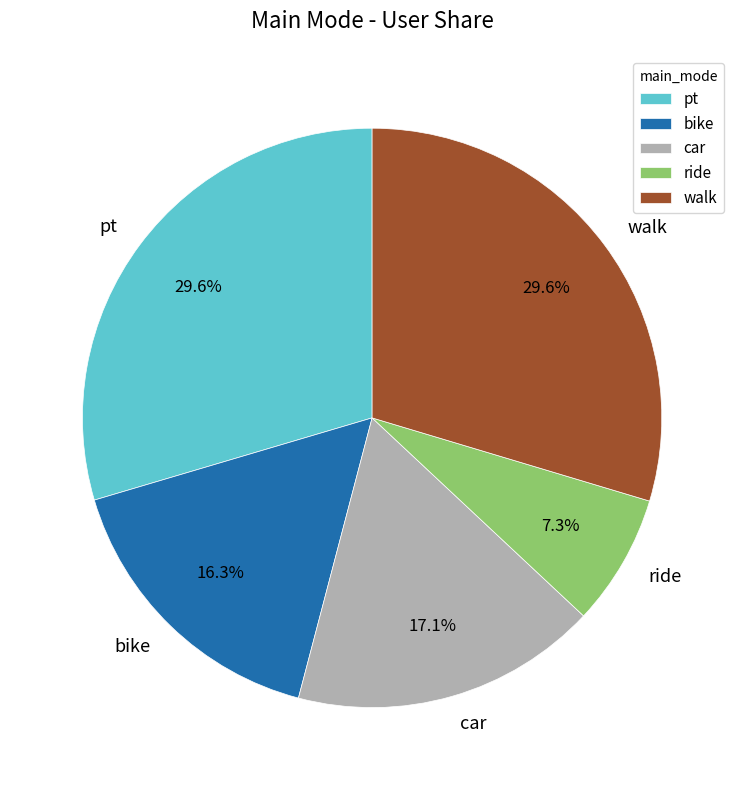

Between walk and car, which is larger?

walk